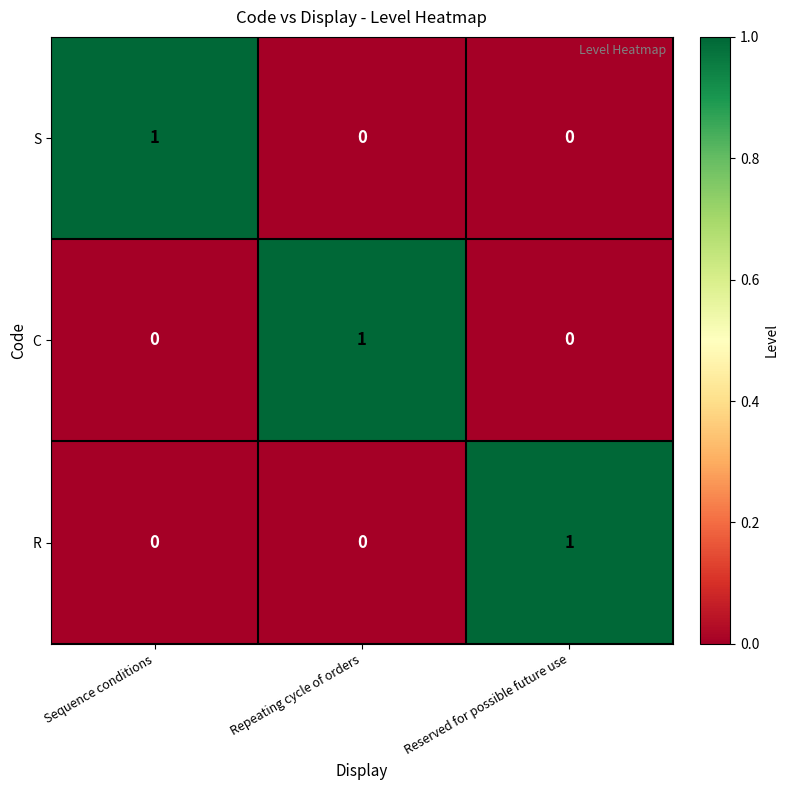

Reading right to left, extract all data points from this chart.

S: 0	0	1
C: 0	1	0
R: 1	0	0